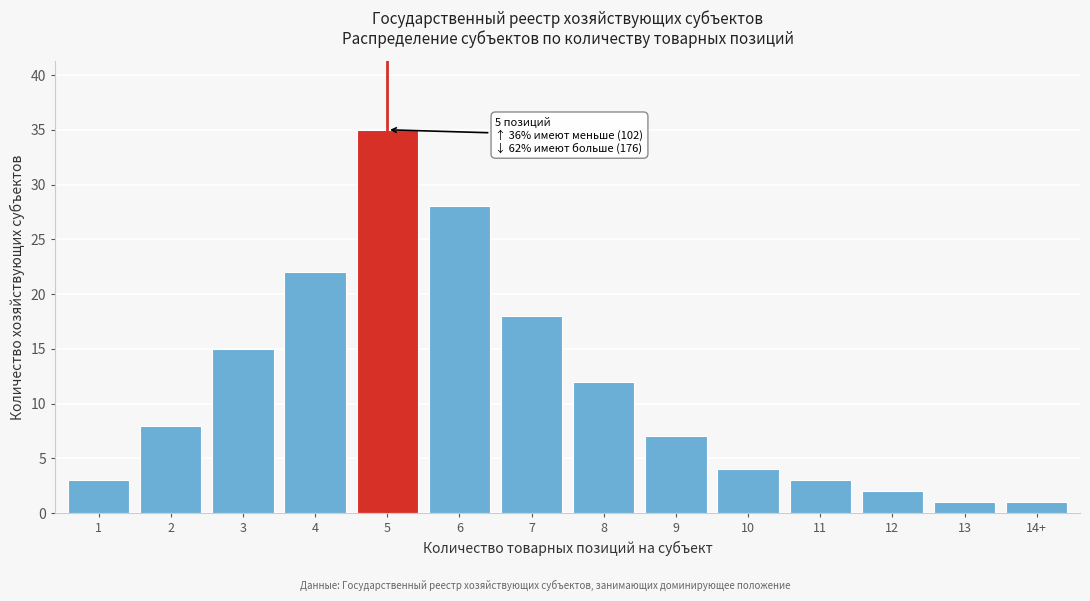

Reading left to right, list all the values displayed in this chart.

3	8	15	22	35	28	18	12	7	4	3	2	1	1